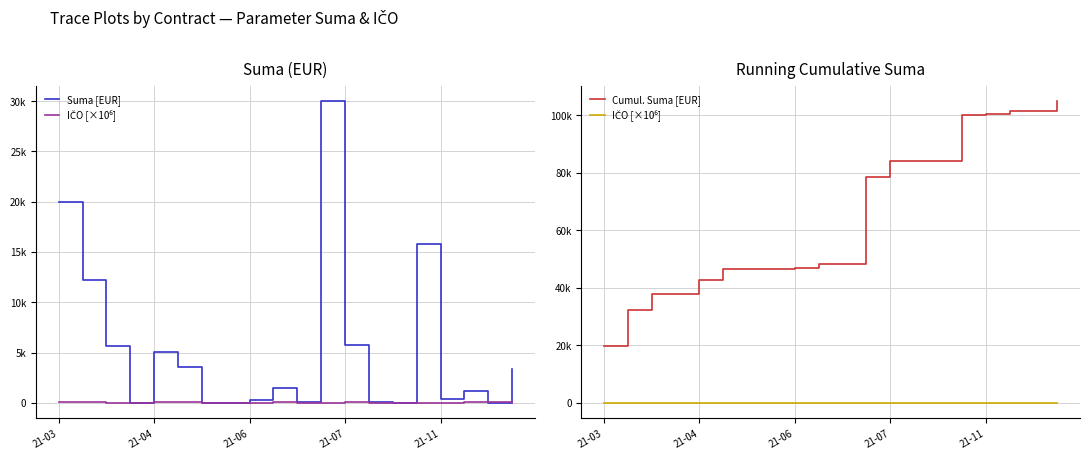

List the labels in order of IČO [×10⁶] value, largest first.

21-04, 9, 5, 12, 17, 21-11, 21-03, 18, 10, 13, 6, 21-06, 14, 21-07, 8, 7, 11, 19, 15, 16